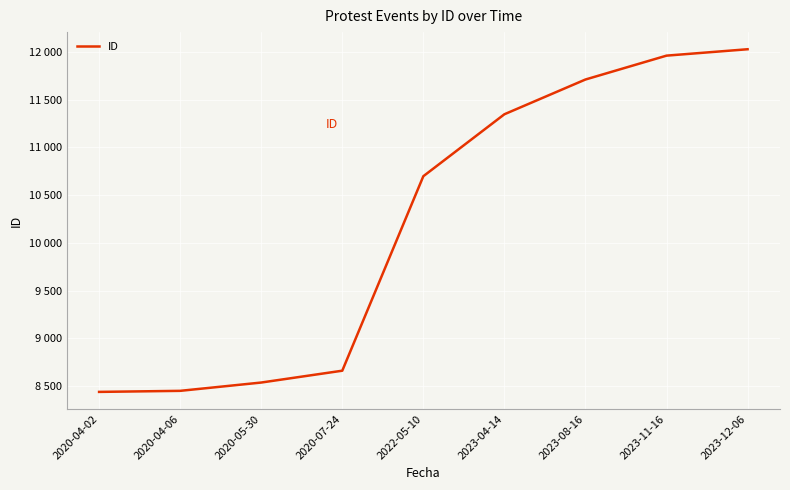

Is this an area chart (filled region under the line)?

No